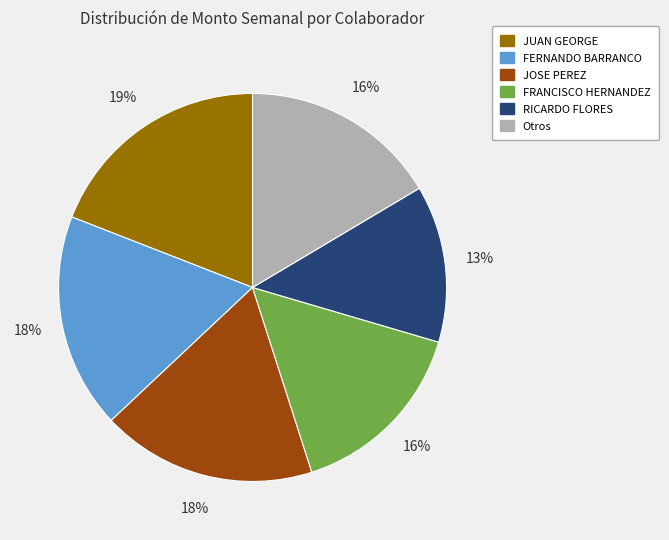

To the nearest percent, what is the difference between the largest and smallest slice percentages?

6%